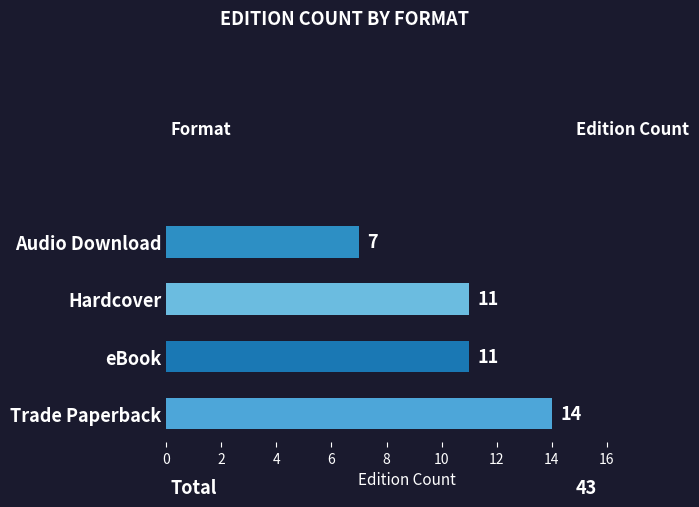

True or false: the data shows 11 at eBook.

True